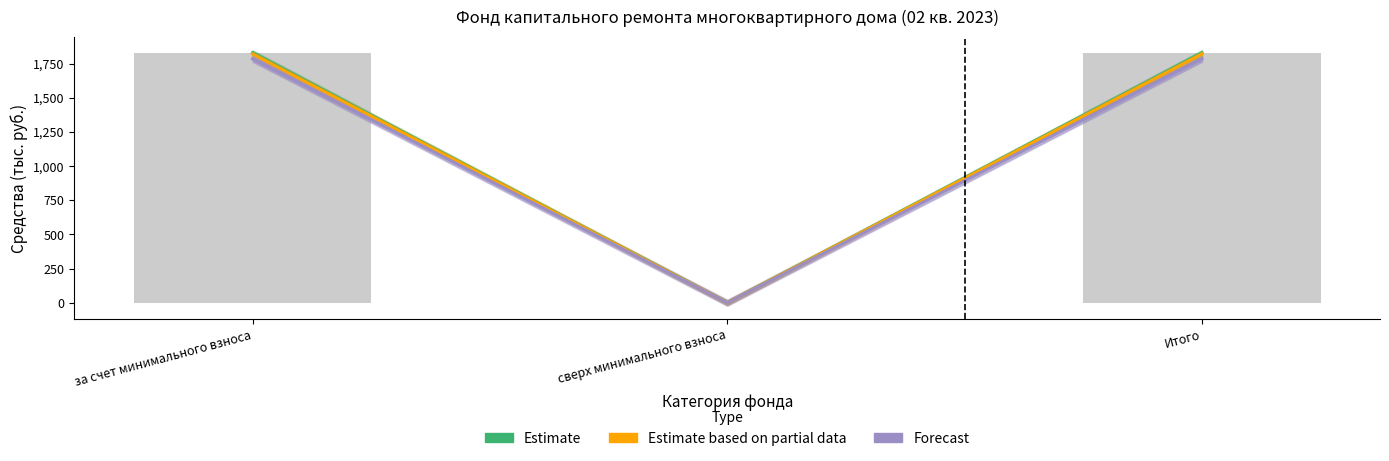

Reading left to right, what are all the values shown in this chart?

Estimate: за счет минимального взноса=1829.4	сверх минимального взноса=0.0	Итого=1829.4
Estimate based on partial data: за счет минимального взноса=1821.8	сверх минимального взноса=0.0	Итого=1821.8
Forecast: за счет минимального взноса=1785.4	сверх минимального взноса=0.0	Итого=1785.4